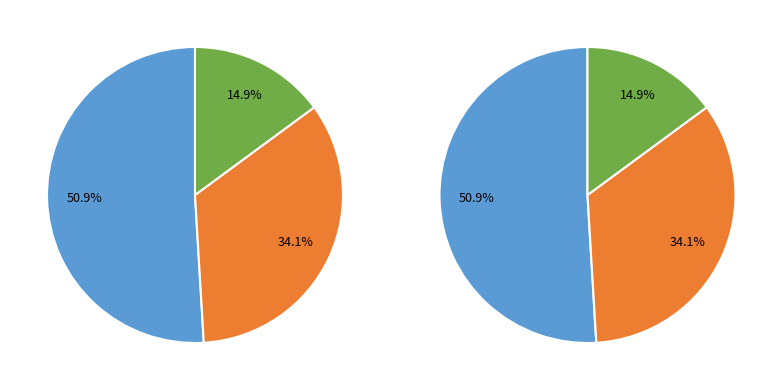

Is pct65 the majority of the pie?

No